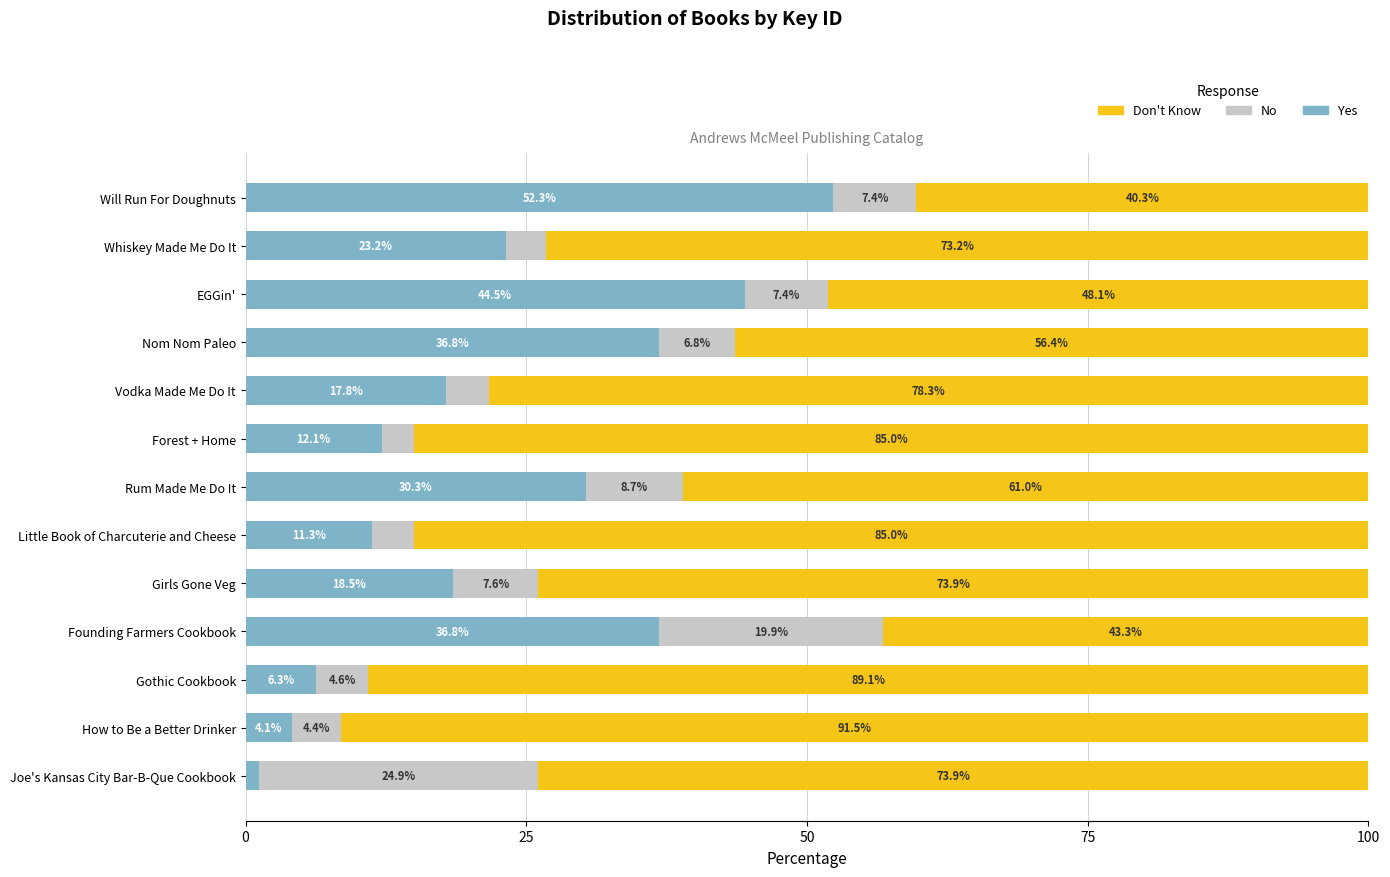

The Yes series shows 4.4 at Vodka Made Me Do It. True or false?

False